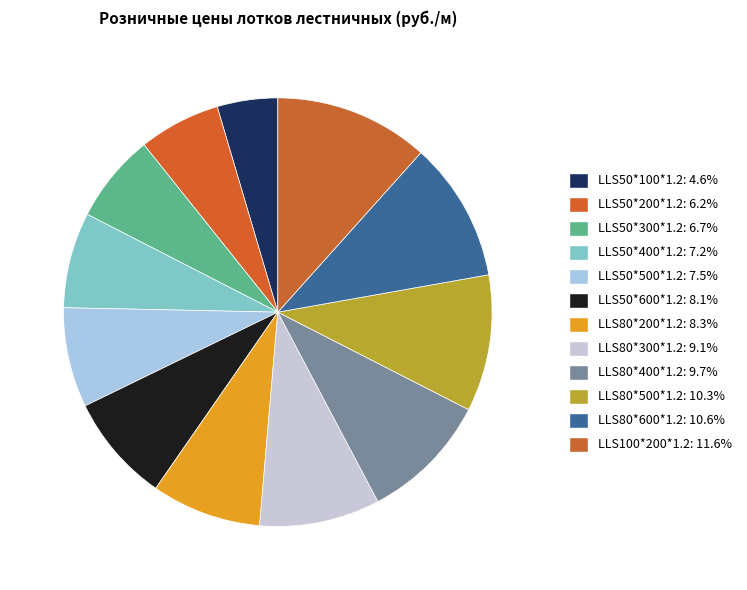

Is there a majority slice in this chart?

No